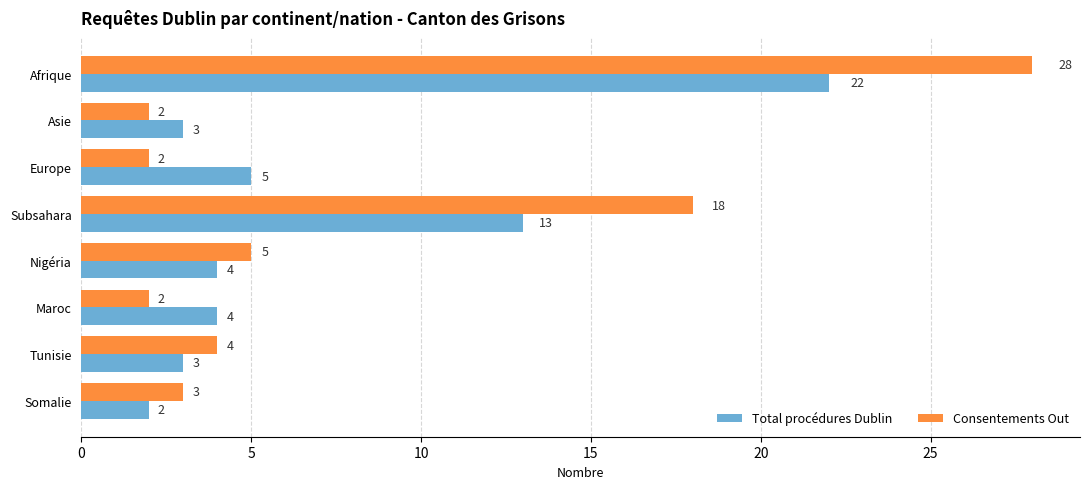

Which series has the largest range (max minus min)?

Consentements Out